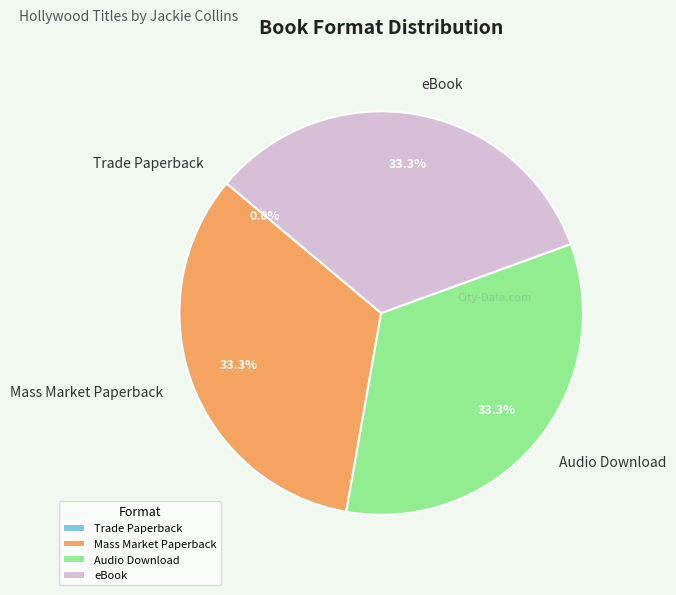

What percentage do Mass Market Paperback and eBook together represent?

66.7%